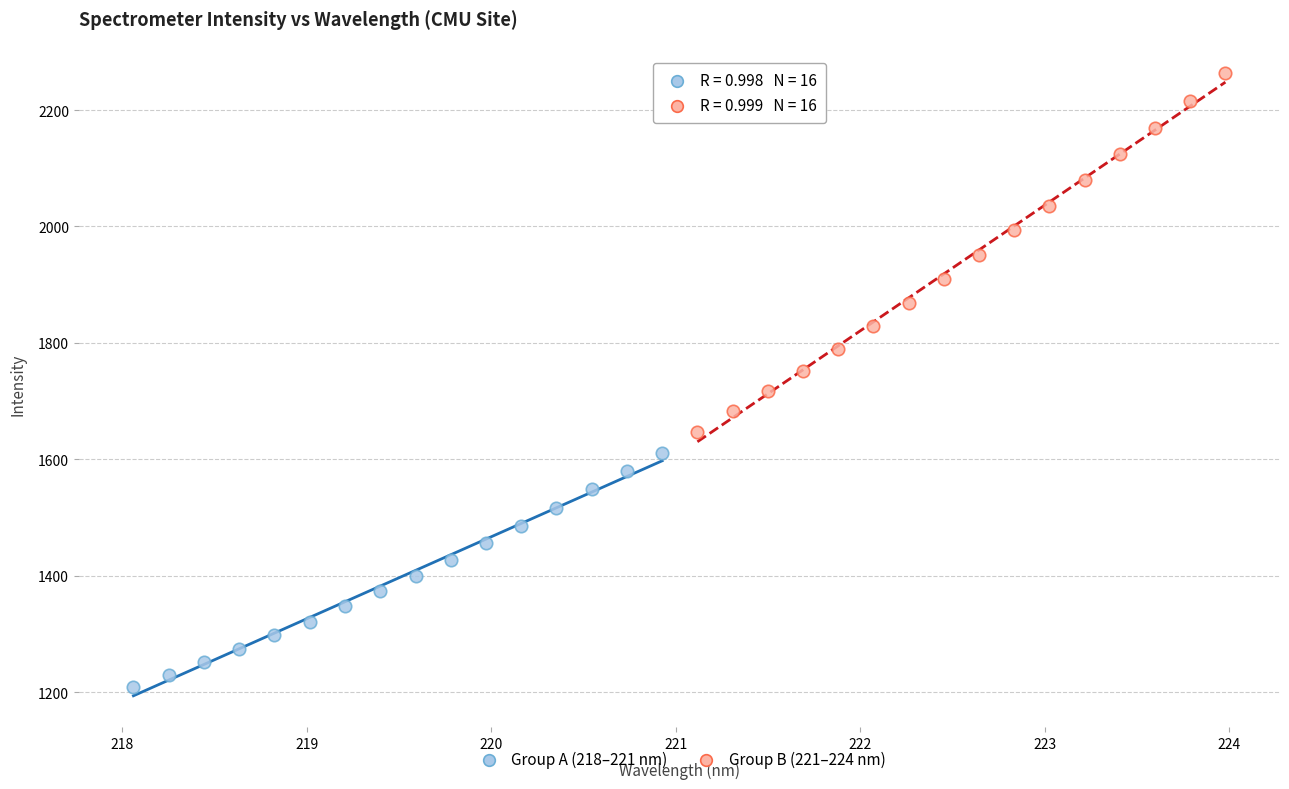

What are all the series names shown in the legend?

Group A (218–221 nm), Group B (221–224 nm)